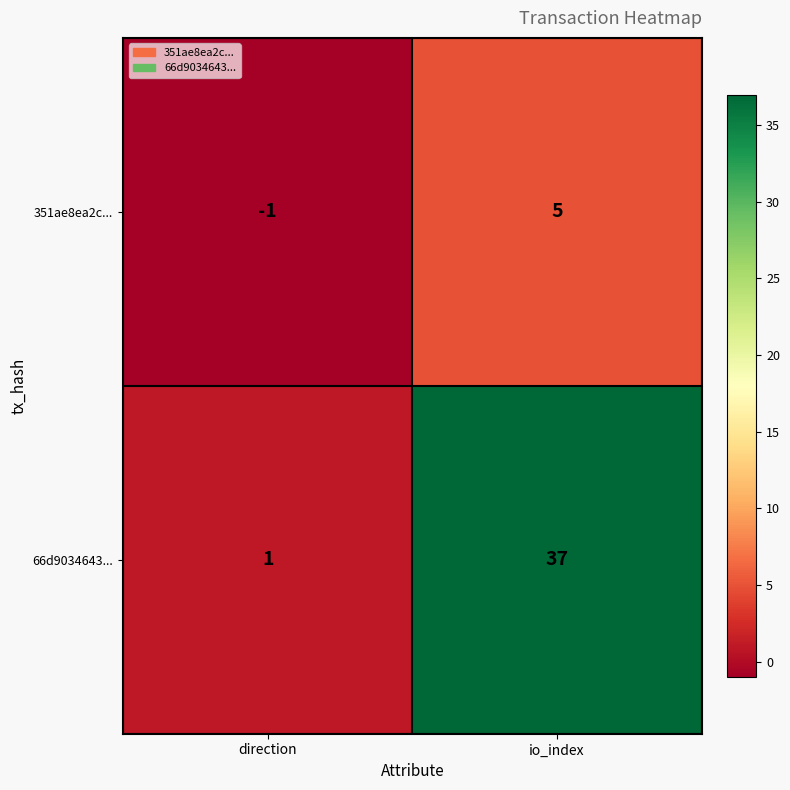

What is the approximate value of 351ae8ea2c... at io_index?

5